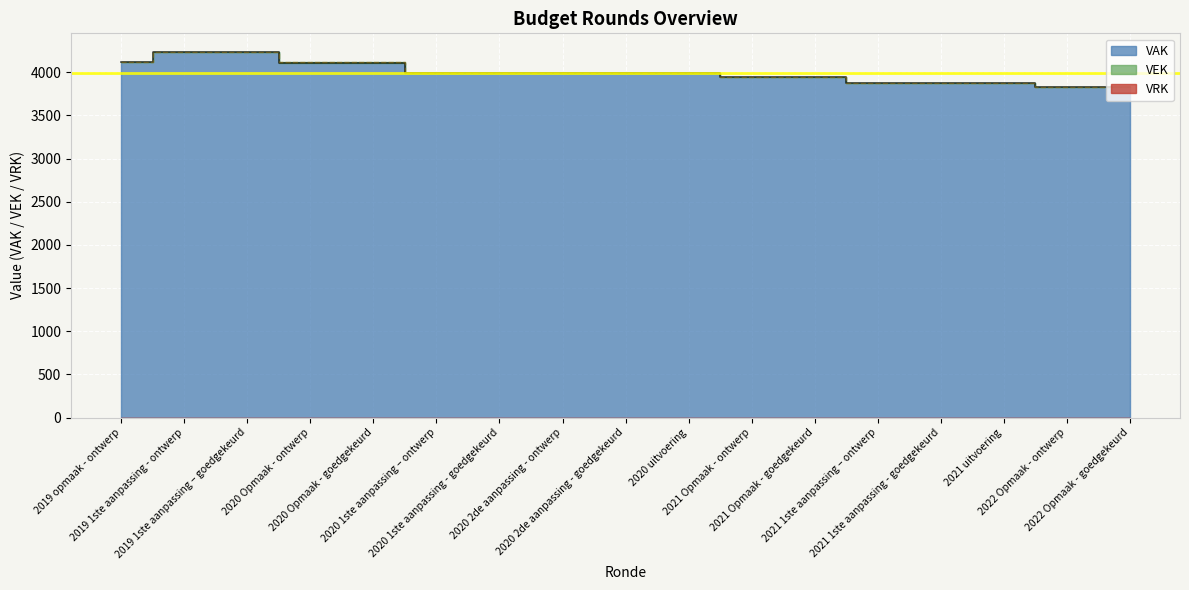

Rank the categories by VEK value from lowest to highest.

2022 Opmaak - ontwerp, 2022 Opmaak - goedgekeurd, 2021 1ste aanpassing – ontwerp, 2021 1ste aanpassing - goedgekeurd, 2021 uitvoering, 2021 Opmaak - ontwerp, 2021 Opmaak - goedgekeurd, 2020 uitvoering, 2020 1ste aanpassing – ontwerp, 2020 1ste aanpassing - goedgekeurd, 2020 2de aanpassing - ontwerp, 2020 2de aanpassing - goedgekeurd, 2020 Opmaak - ontwerp, 2020 Opmaak - goedgekeurd, 2019 opmaak - ontwerp, 2019 1ste aanpassing - ontwerp, 2019 1ste aanpassing – goedgekeurd